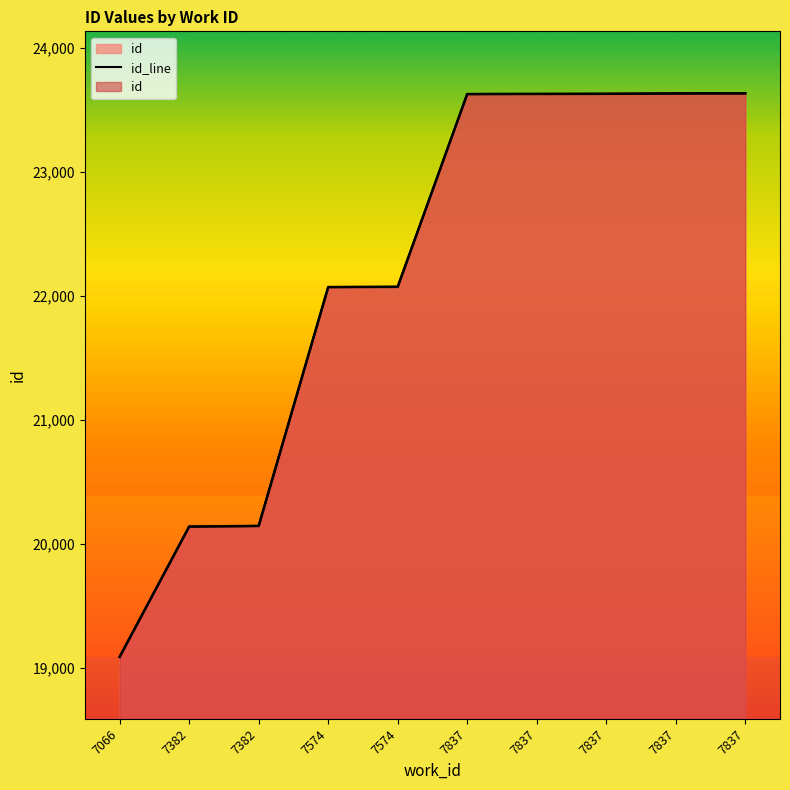

At which category does the chart reach its peak across all series?

7837